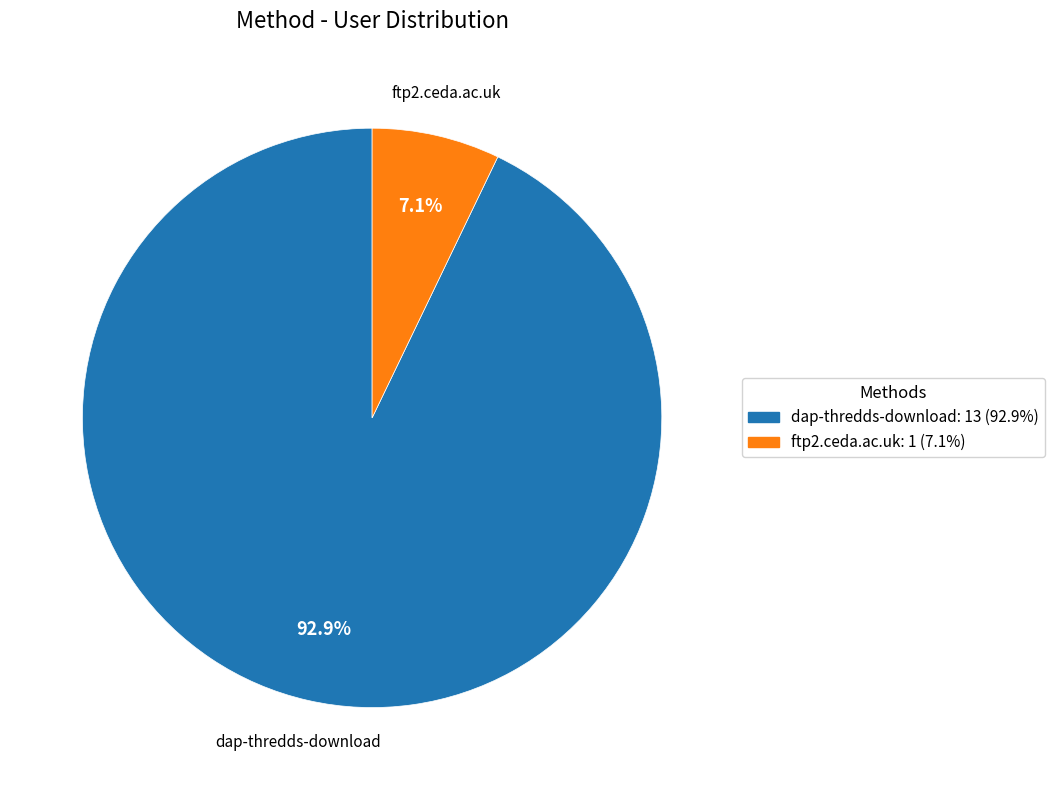

Combined, do dap-thredds-download and ftp2.ceda.ac.uk account for over 50%?

Yes